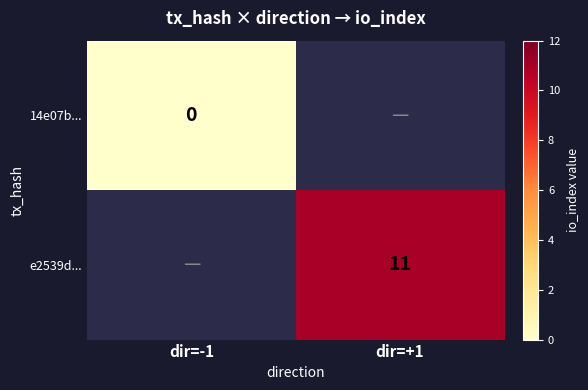

True or false: e2539d... has a value of 16 at dir=+1.

False